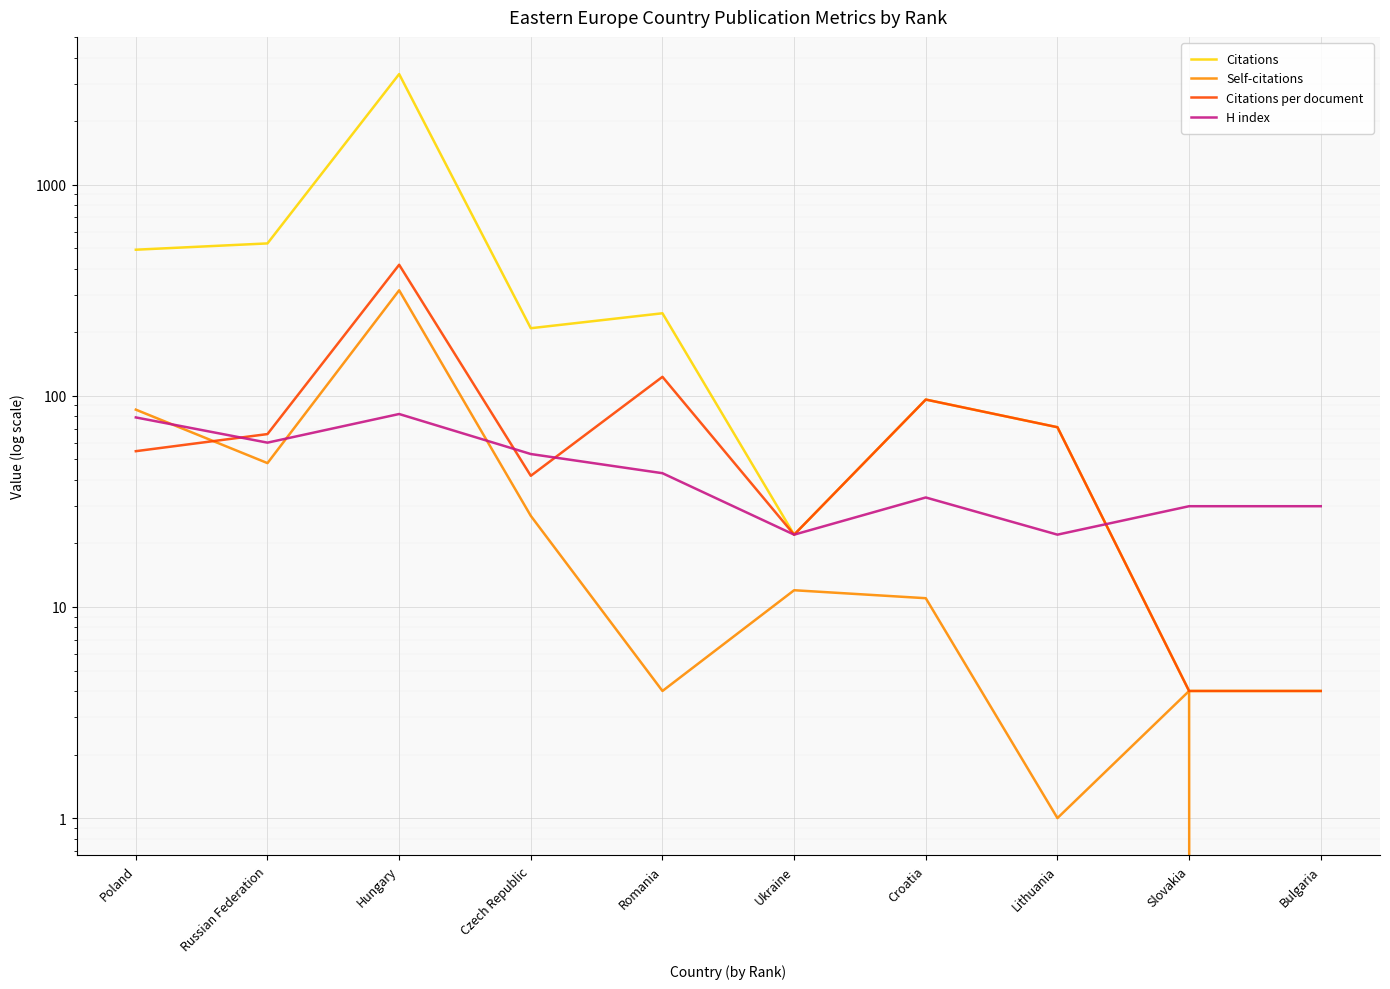

What is the label of the 3rd point from the left?

Hungary